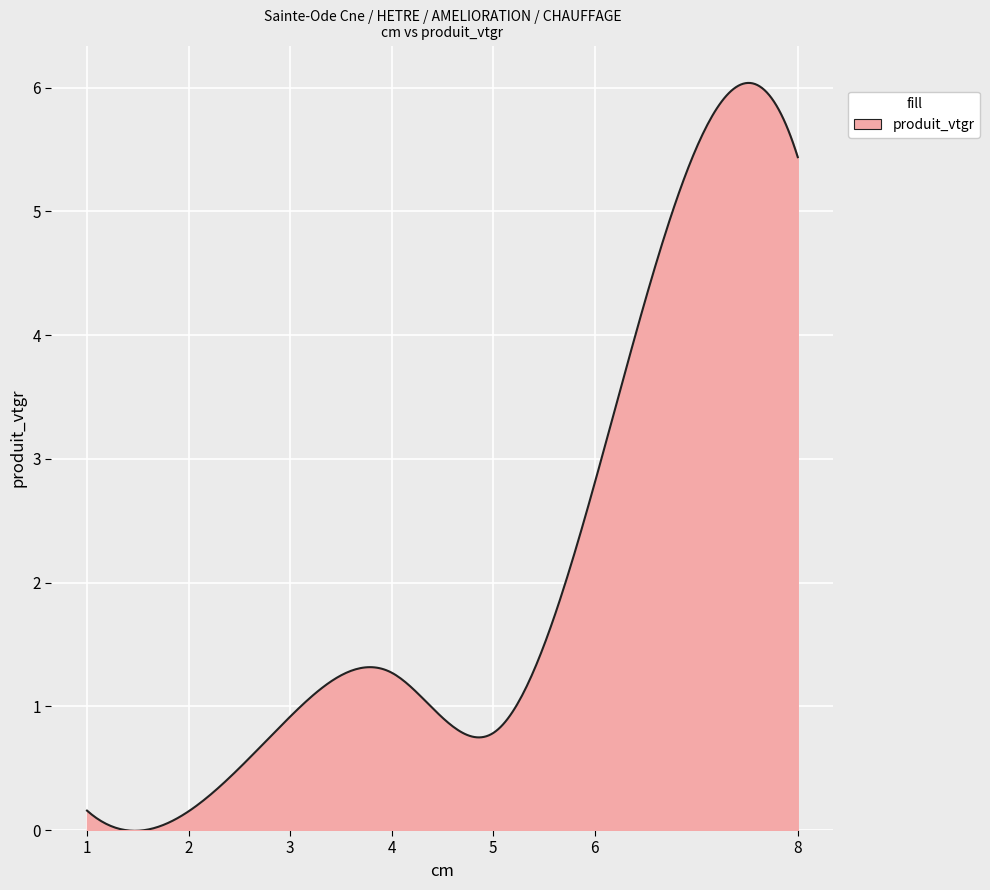

What is the difference between the second highest and second lowest values?

6.0